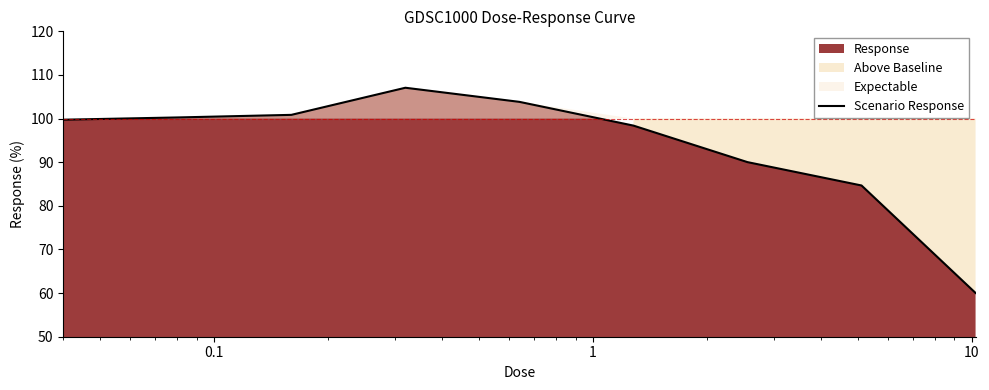

What is the value of the 5th point from the left?

103.8